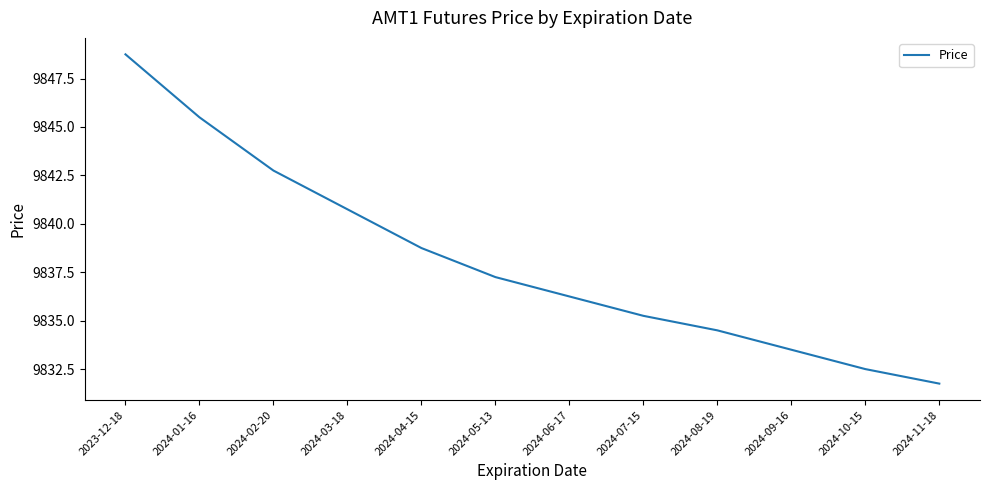

What is the approximate value at 2024-01-16?

9845.5